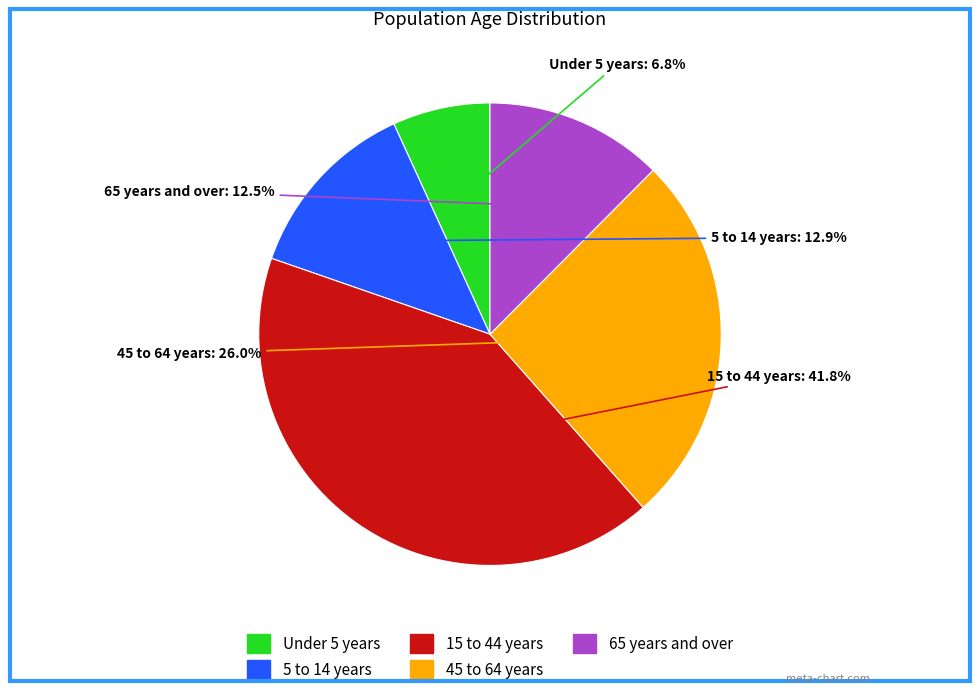

Do 15 to 44 years and Under 5 years together represent more than half of the pie?

No